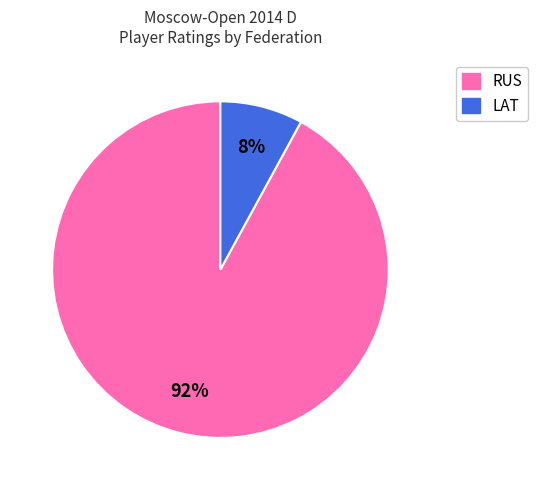

Is the sum of LAT and RUS greater than half?

Yes